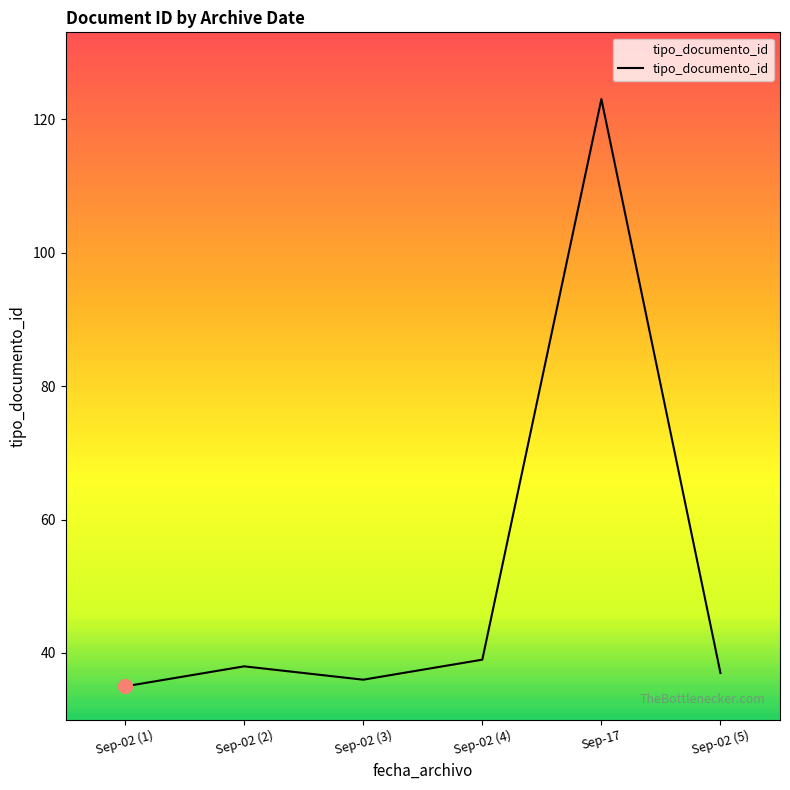

How many categories are shown in the chart?

6